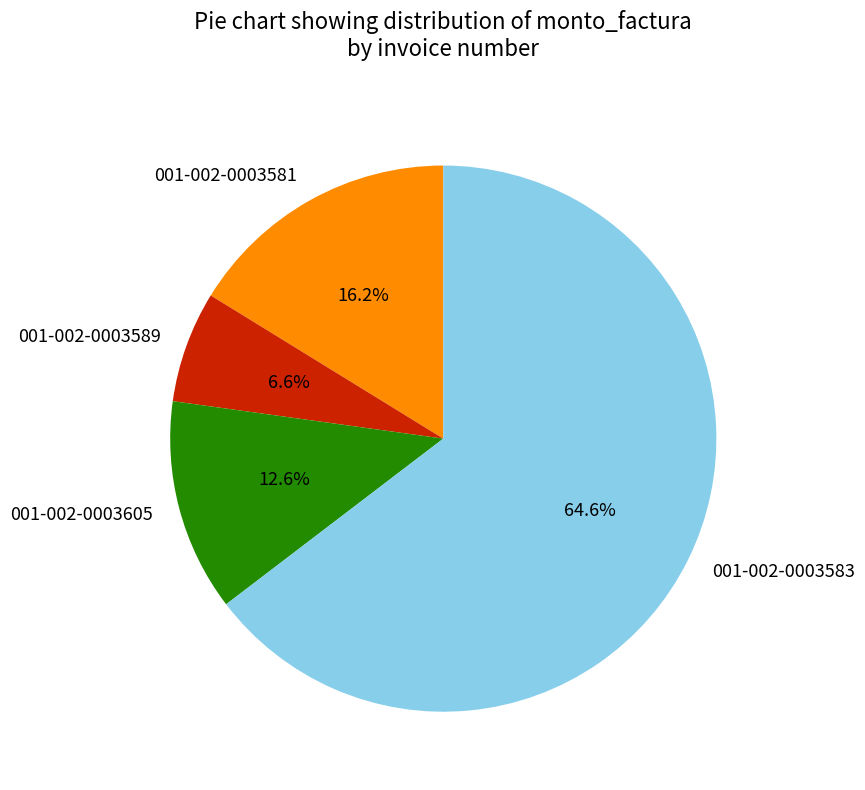

How many slices are in this pie chart?

4